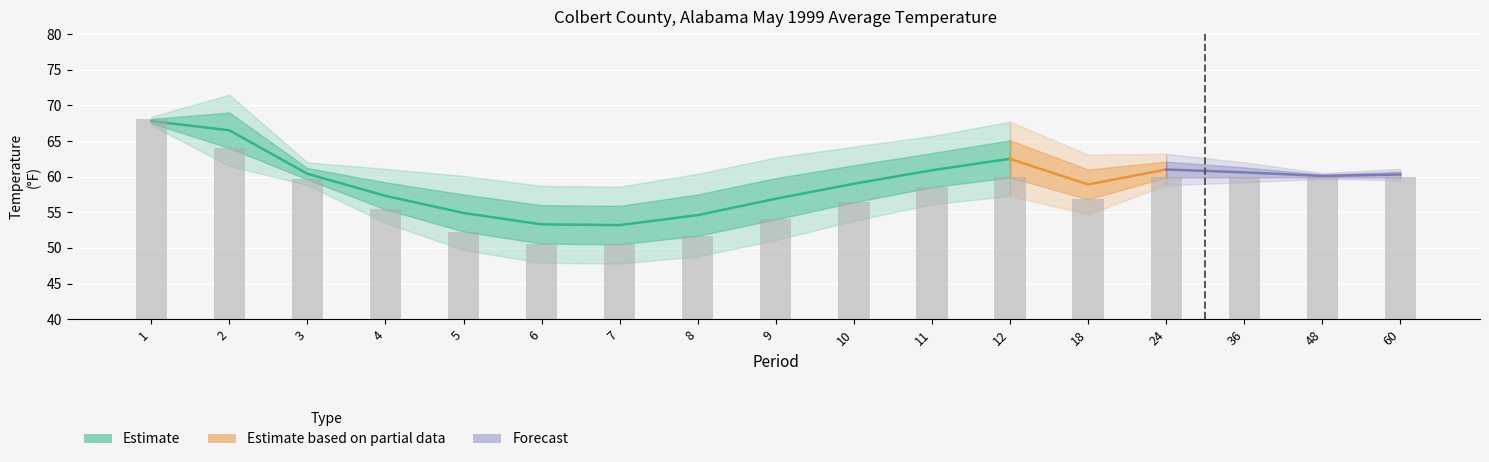

What is the value of the Mean bar at the 13th from the left?

56.8